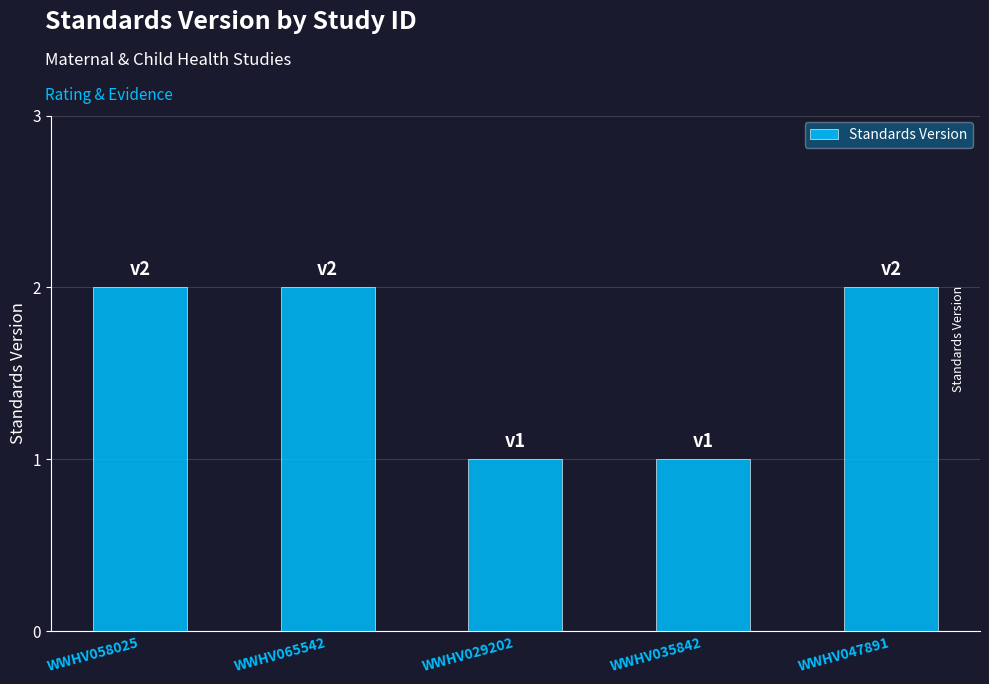

What is the value of the 5th bar from the left?

2